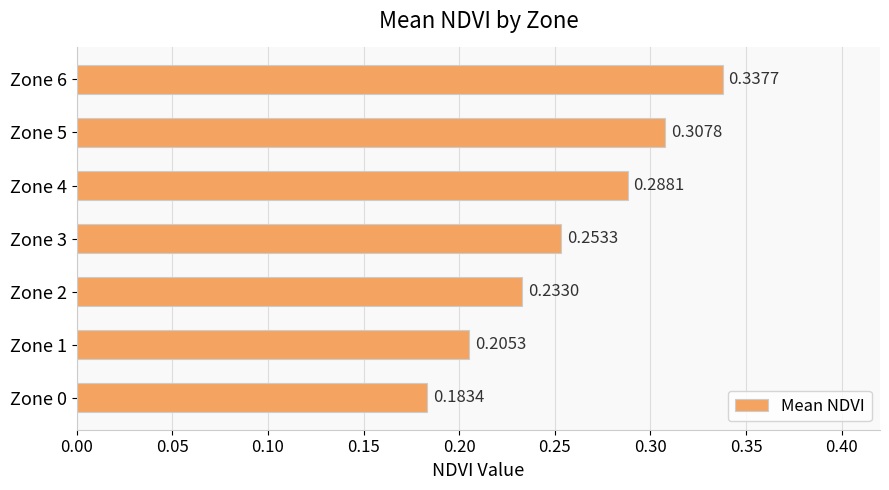

List the labels in order of value, smallest first.

Zone 0, Zone 1, Zone 2, Zone 3, Zone 4, Zone 5, Zone 6